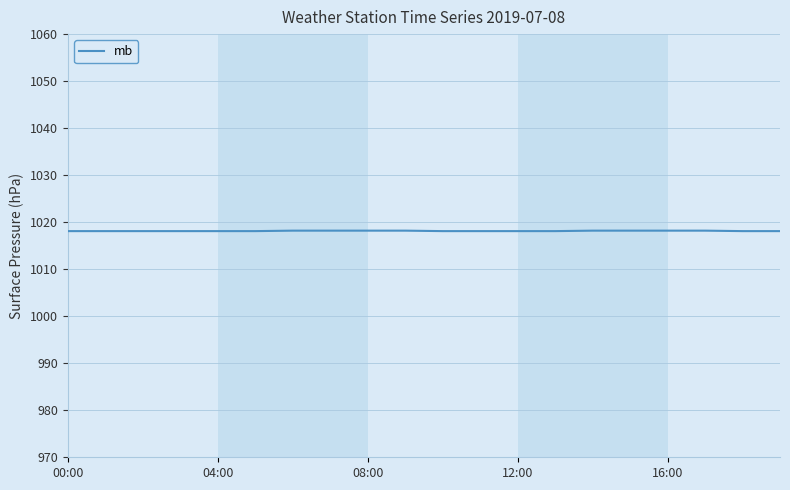

What is the difference between the maximum and minimum values?

0.1